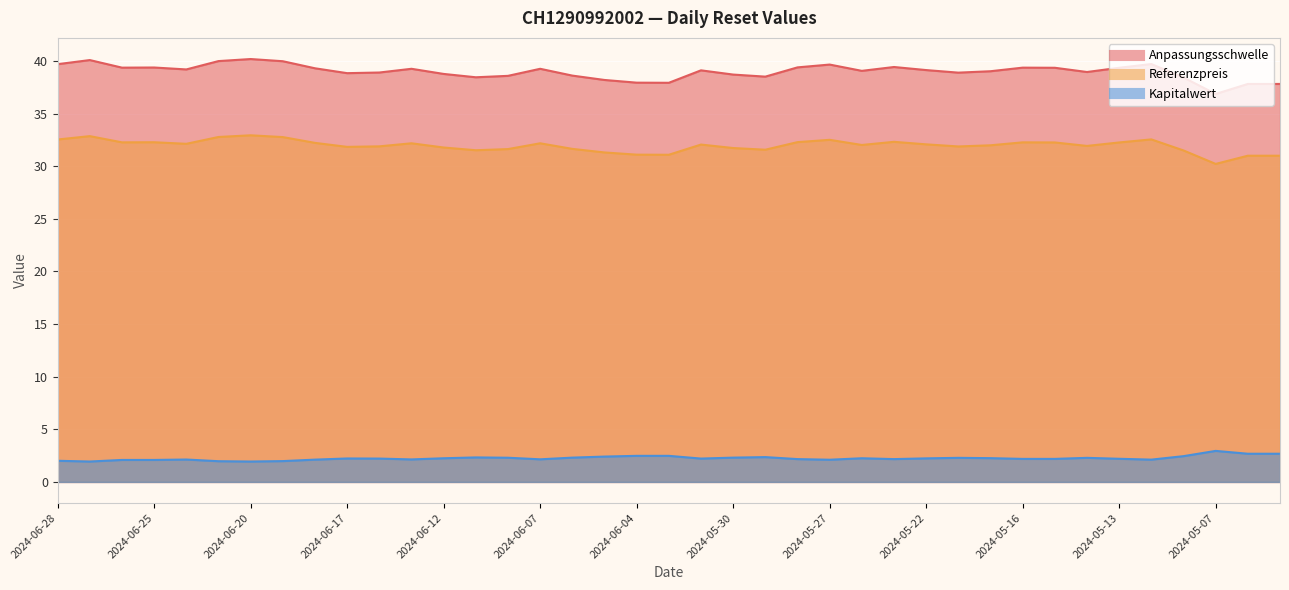

What is the label of the 34th point from the right?

2024-06-21